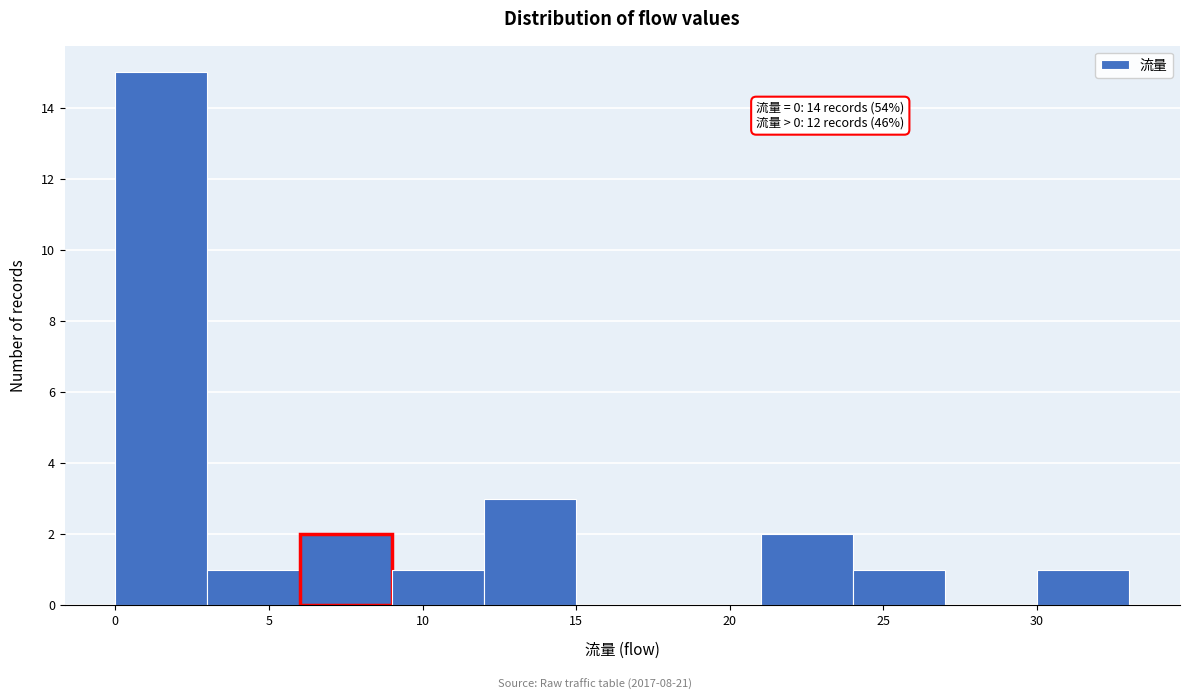

Which range on the x-axis has the tallest bar?

0 to 3